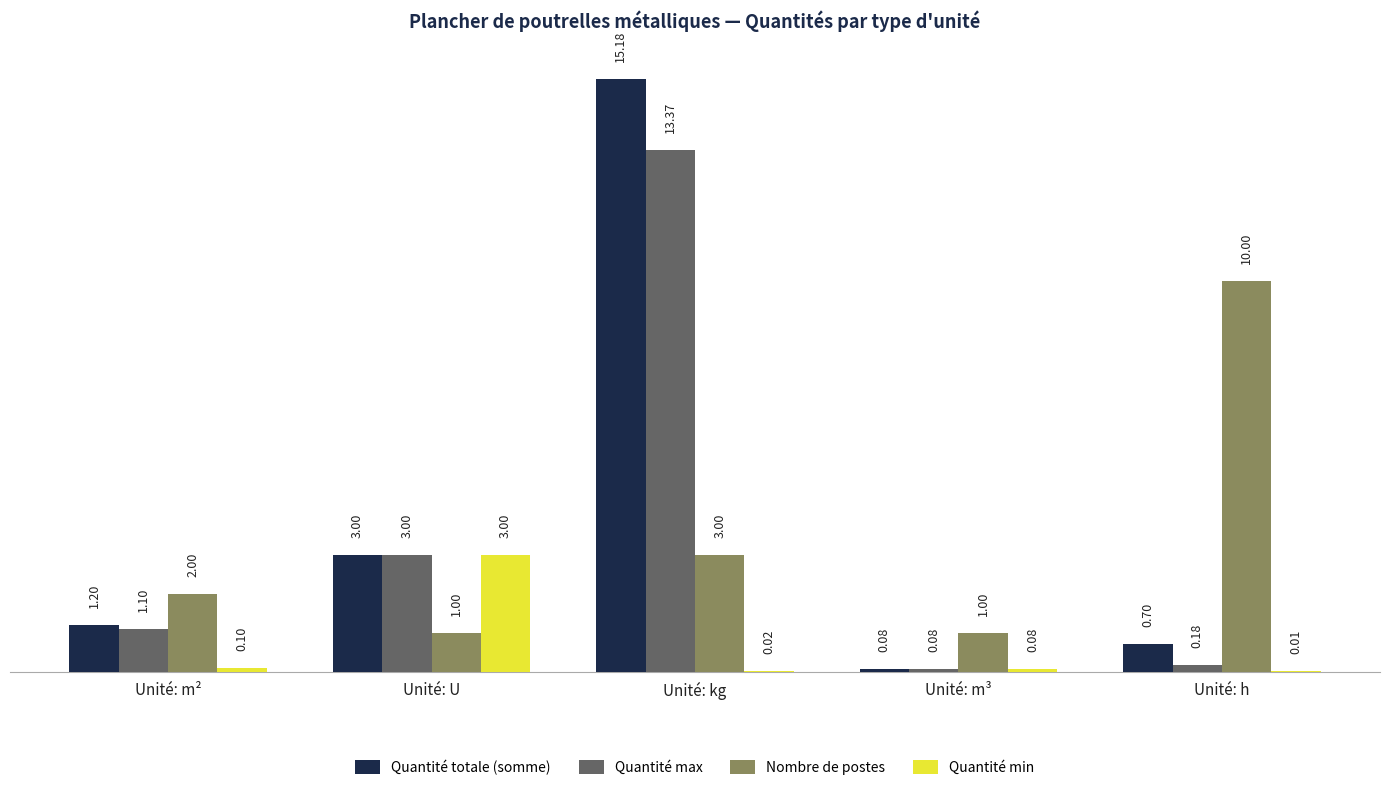

At which label does Quantité max first exceed 1?

Unité: m²